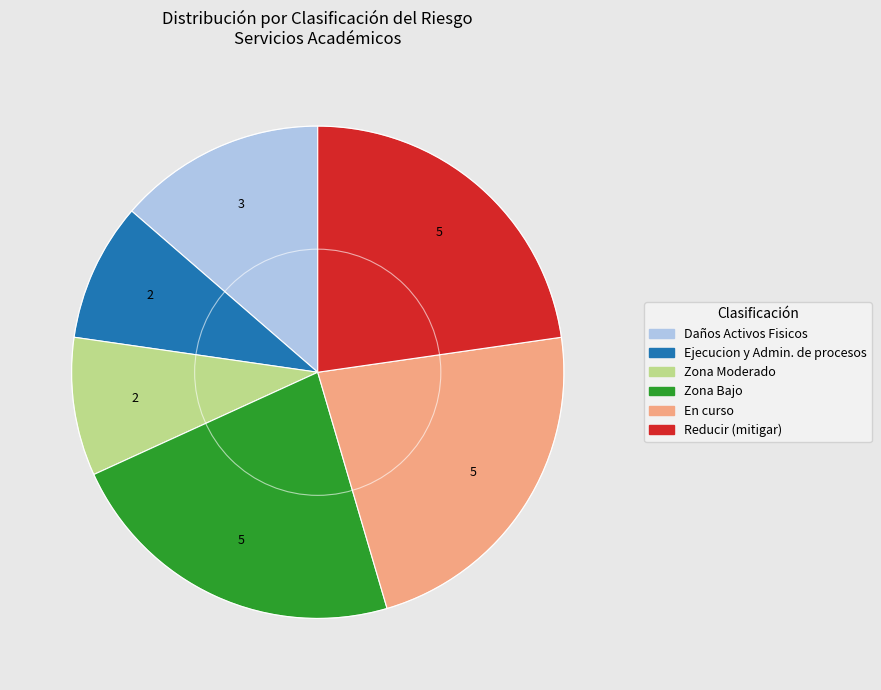

Is it true that Daños Activos Fisicos is 20% of the pie?

False